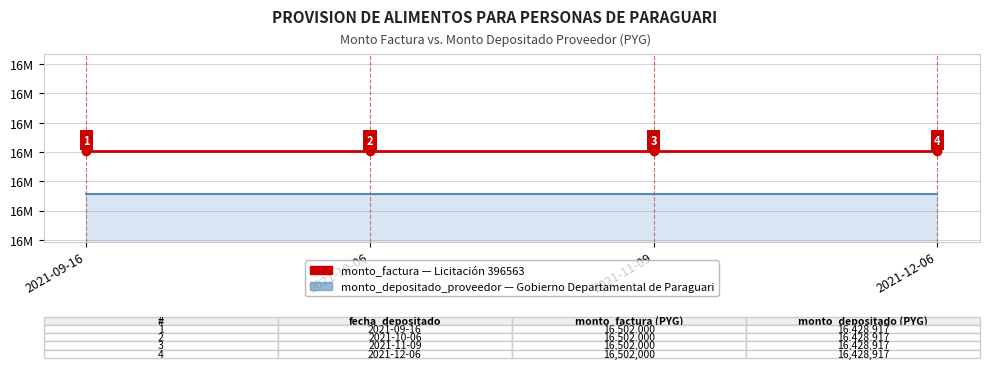

The value of monto_depositado_proveedor at 2021-10-06 is 16428917. True or false?

True